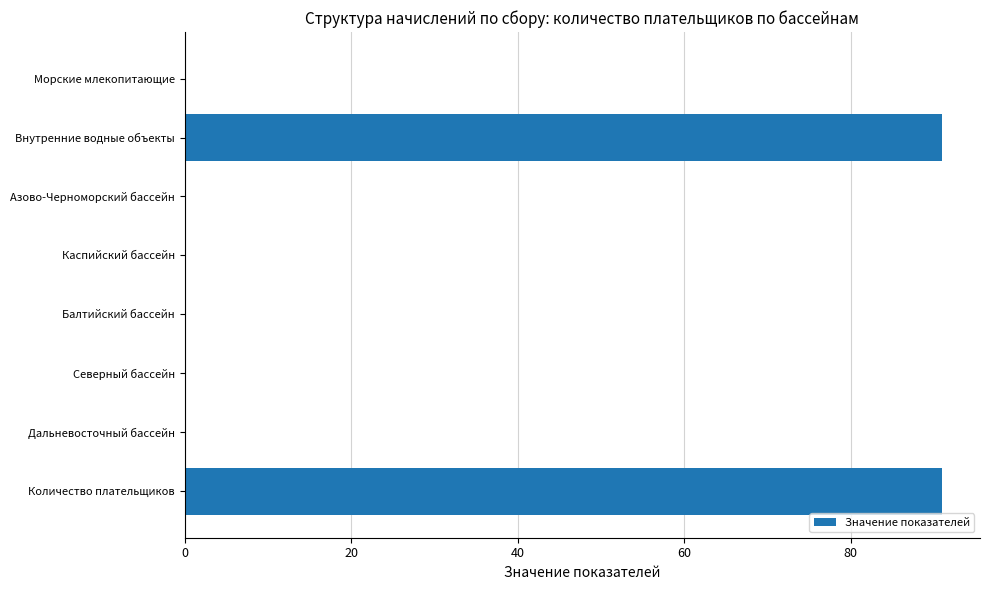

What is the maximum value shown in the chart?

91